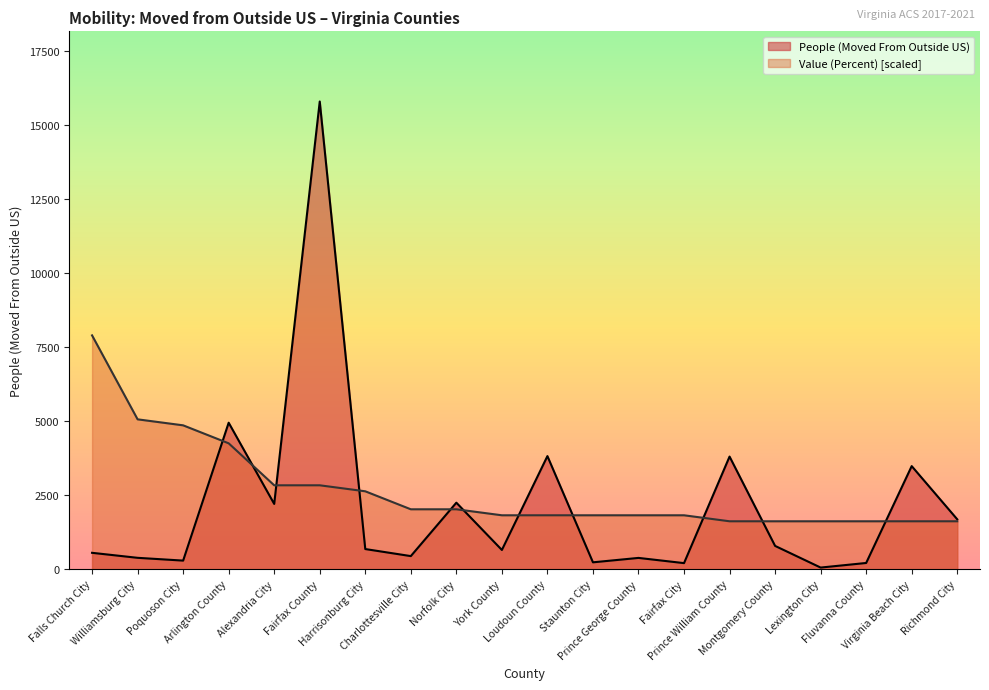

Reading left to right, extract all data points from this chart.

People (Moved From Outside US): Falls Church City=555.0	Williamsburg City=386.0	Poquoson City=292.0	Arlington County=4946.0	Alexandria City=2205.0	Fairfax County=15787.0	Harrisonburg City=682.0	Charlottesville City=444.0	Norfolk City=2247.0	York County=651.0	Loudoun County=3819.0	Staunton City=234.0	Prince George County=383.0	Fairfax City=207.0	Prince William County=3803.0	Montgomery County=788.0	Lexington City=57.0	Fluvanna County=212.0	Virginia Beach City=3481.0	Richmond City=1686.0
Value (Percent): Falls Church City=7893.5	Williamsburg City=5059.9	Poquoson City=4857.5	Arlington County=4250.3	Alexandria City=2833.6	Fairfax County=2833.6	Harrisonburg City=2631.2	Charlottesville City=2024.0	Norfolk City=2024.0	York County=1821.6	Loudoun County=1821.6	Staunton City=1821.6	Prince George County=1821.6	Fairfax City=1821.6	Prince William County=1619.2	Montgomery County=1619.2	Lexington City=1619.2	Fluvanna County=1619.2	Virginia Beach City=1619.2	Richmond City=1619.2